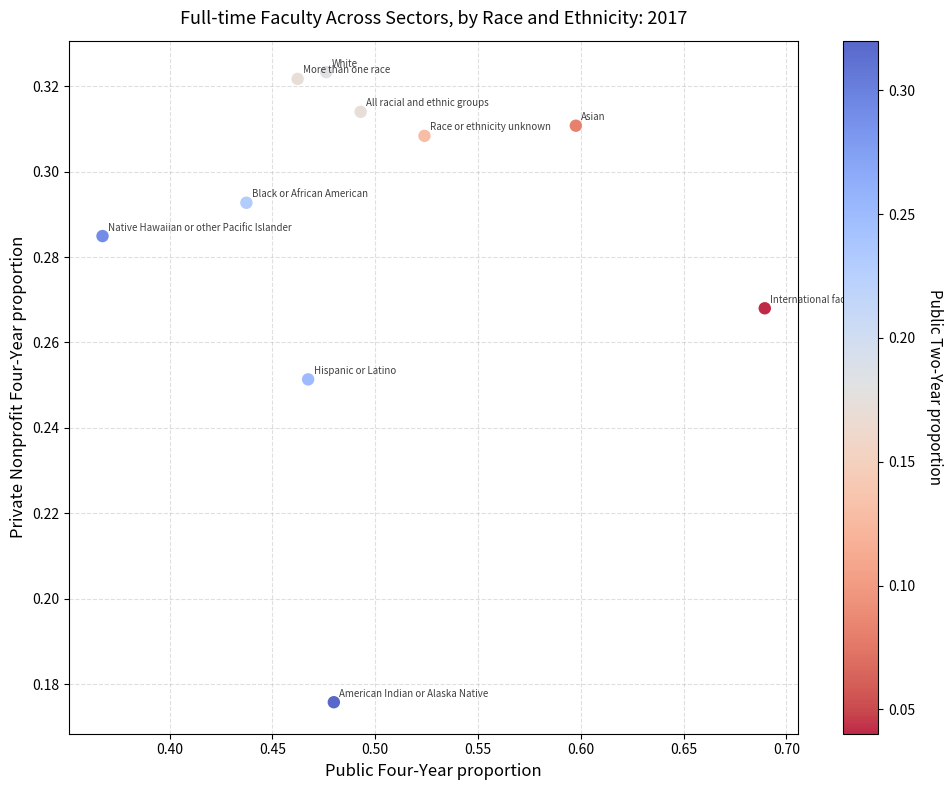

What is the average X value?

0.5